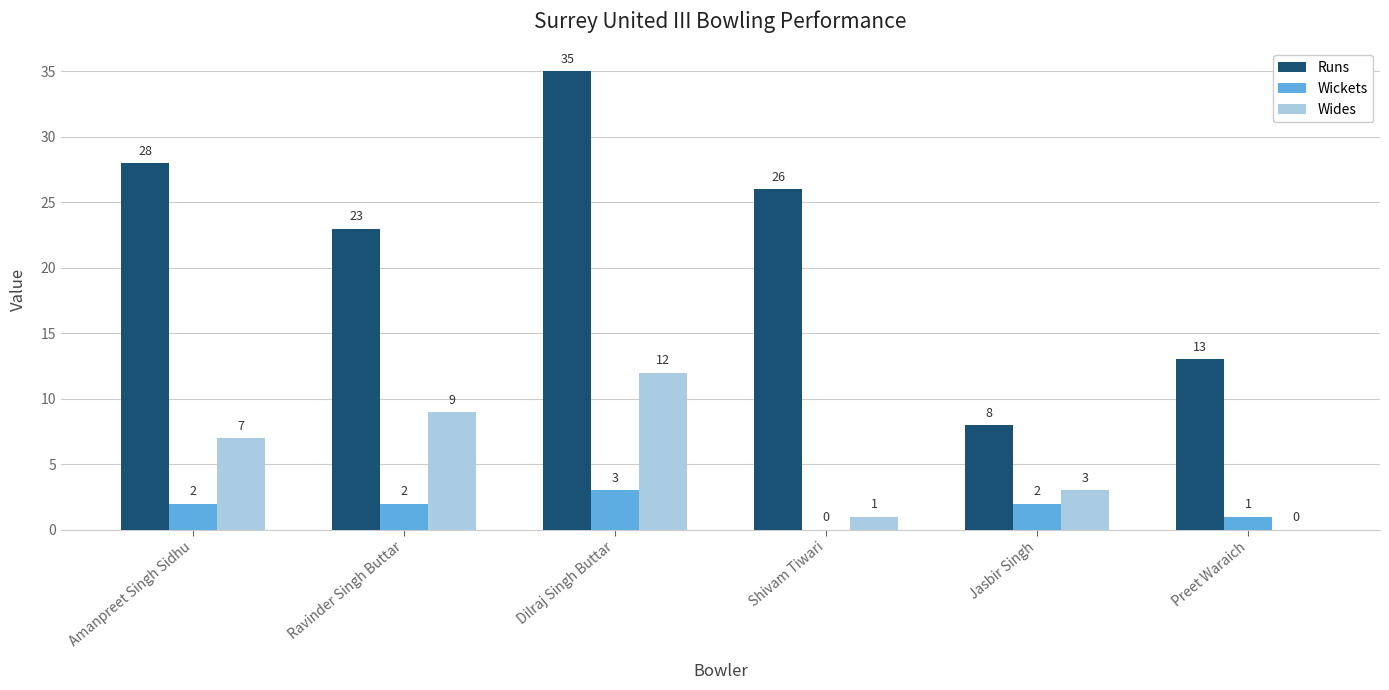

The value of Wides at Preet Waraich is 0. True or false?

True